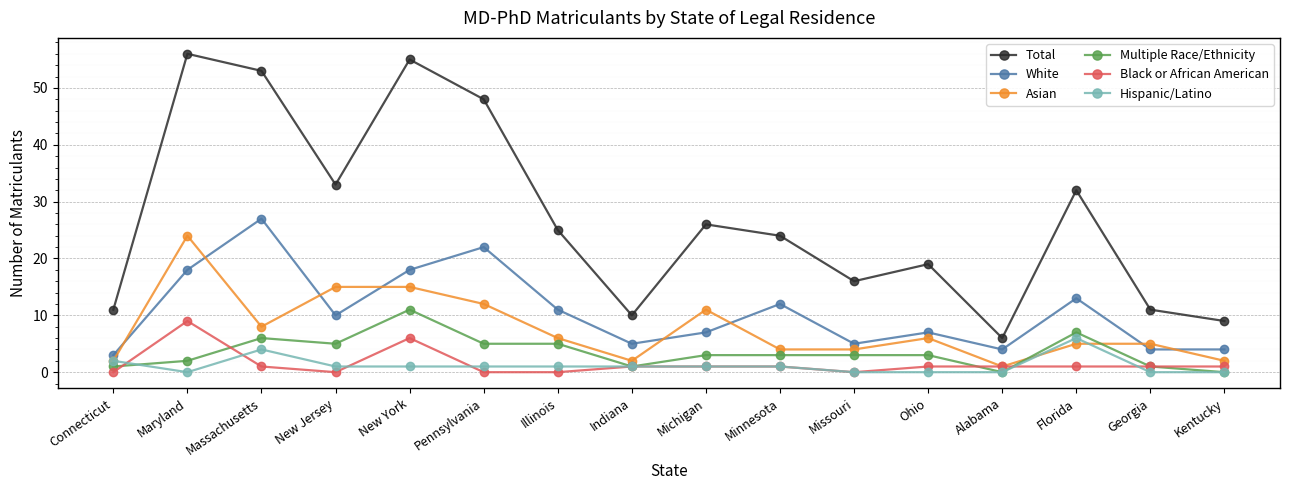

Which series has the largest total across all categories?

Total